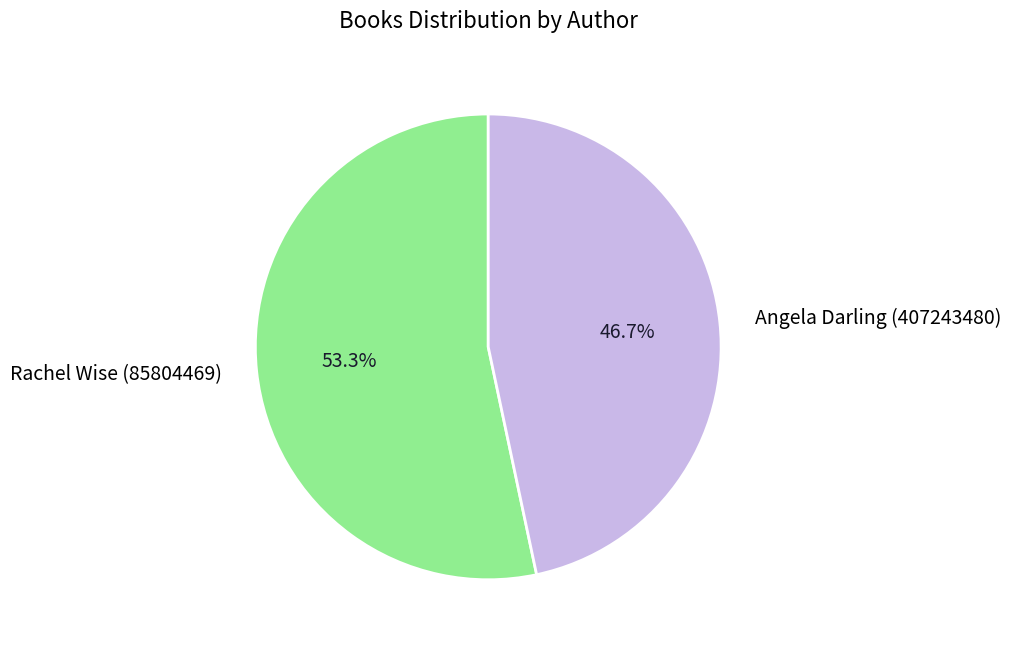

To the nearest percent, what portion does Angela Darling (407243480) represent?

47%